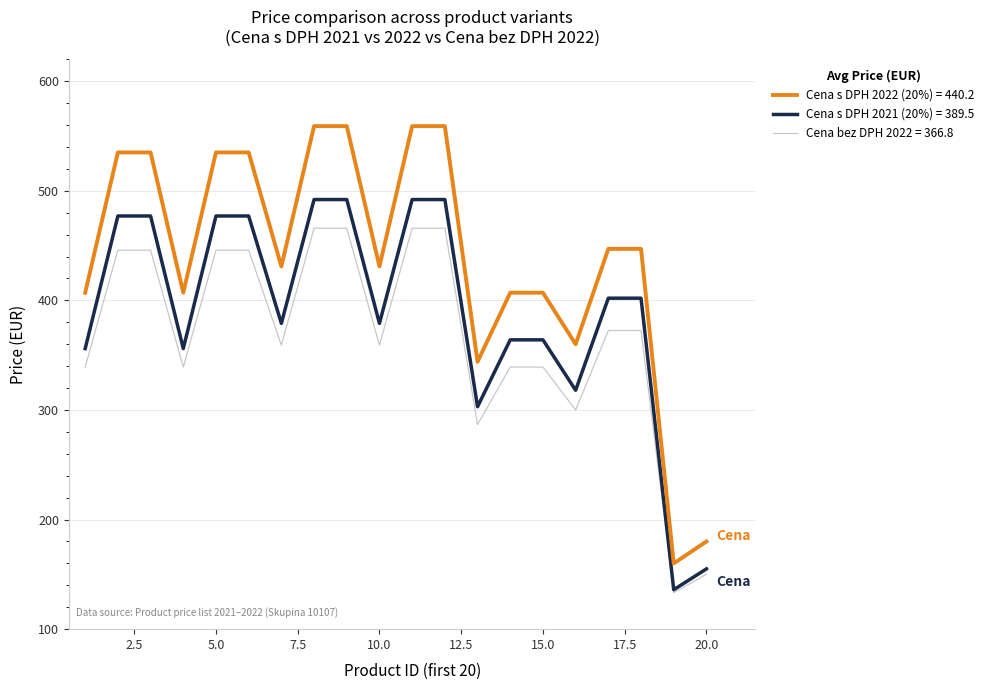

What is the minimum value shown in the chart?

133.3